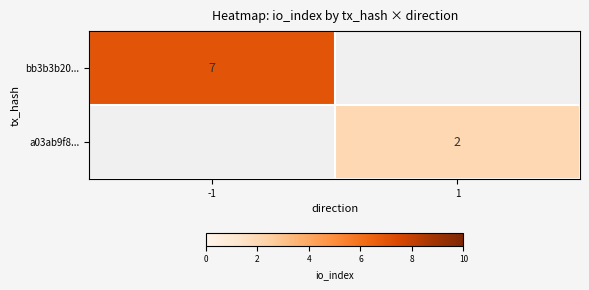

Is it true that a03ab9f8... equals 3 at 1?

False